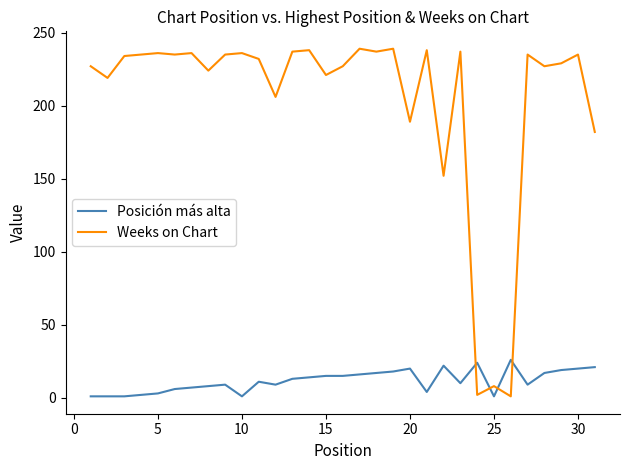

What is the greatest value displayed?

239